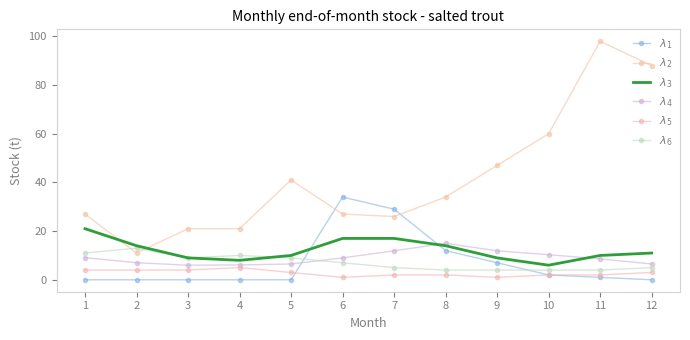

What is the value of the $\lambda_6$ point at the 11th from the left?

4.0